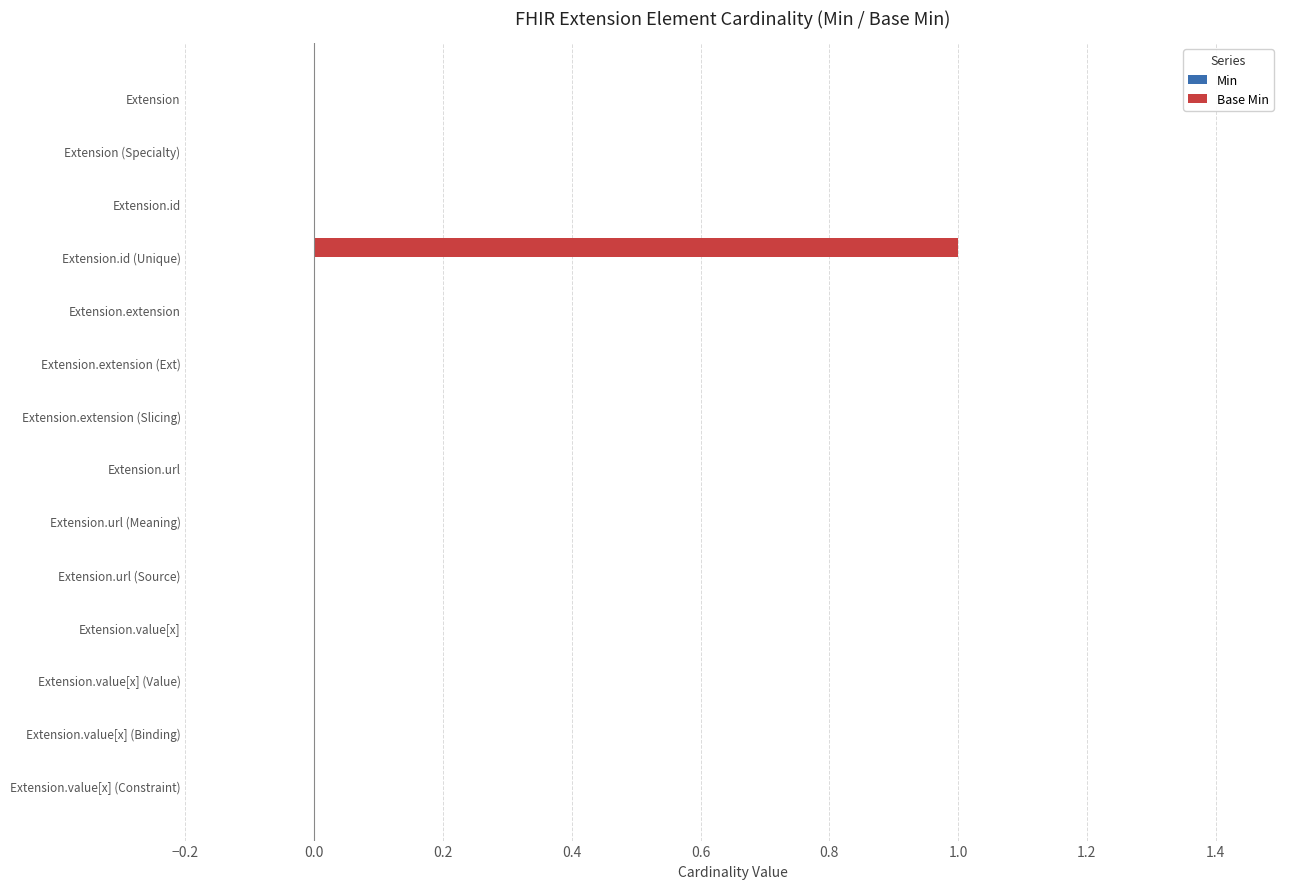

True or false: the data shows 0 at Extension.value[x] (Binding).

True